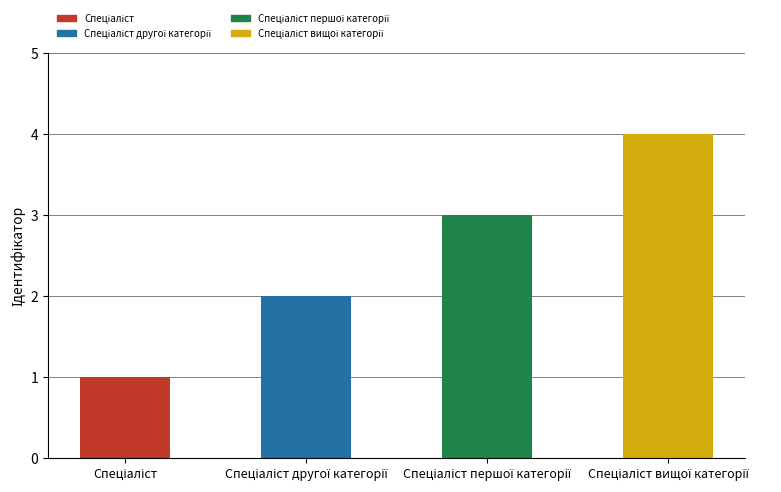

What is the minimum value shown in the chart?

1